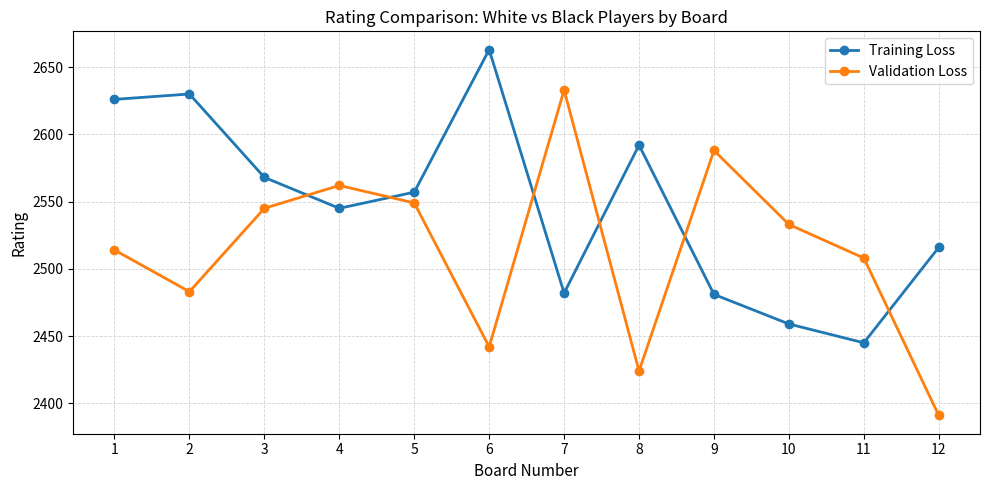

What is the difference between the maximum and minimum values in the Validation Loss series?

242